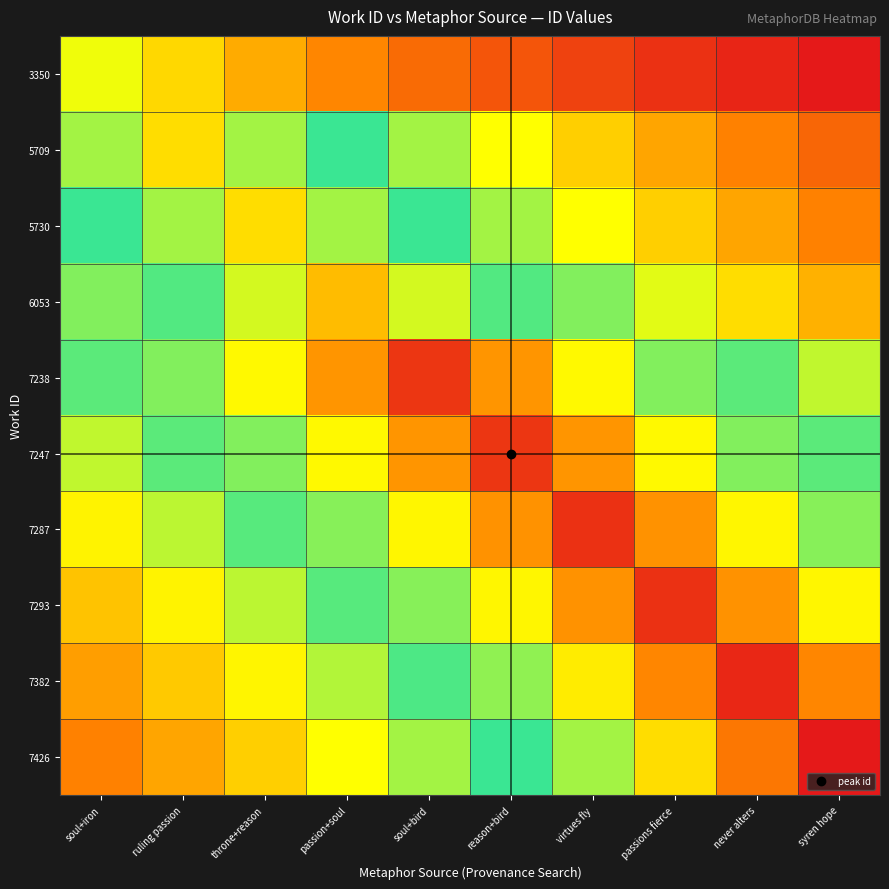

Reading left to right, transcribe all the data shown in this chart.

3350: soul+iron=8623.0	ruling passion=7421.9	throne+reason=6388.1	passion+soul=5498.3	soul+bird=4732.4	reason+bird=4073.2	virtues fly=3505.9	passions fierce=3017.5	never alters=2597.2	syren hope=2235.4
5709: soul+iron=13111.2	ruling passion=15233.0	throne+reason=13111.2	passion+soul=11284.9	soul+bird=9713.0	reason+bird=8360.0	virtues fly=7195.6	passions fierce=6193.3	never alters=5330.6	syren hope=4588.1
5730: soul+iron=11311.6	ruling passion=13142.2	throne+reason=15269.0	passion+soul=13142.2	soul+bird=11311.6	reason+bird=9735.9	virtues fly=8379.8	passions fierce=7212.6	never alters=6207.9	syren hope=5343.2
6053: soul+iron=10230.7	ruling passion=11886.4	throne+reason=13810.1	passion+soul=16045.0	soul+bird=13810.1	reason+bird=11886.4	virtues fly=10230.7	passions fierce=8805.7	never alters=7579.1	syren hope=6523.4
7238: soul+iron=10831.3	ruling passion=12584.2	throne+reason=14620.8	passion+soul=16986.9	soul+bird=19736.0	reason+bird=16986.9	virtues fly=14620.8	passions fierce=12584.2	never alters=10831.3	syren hope=9322.6
7247: soul+iron=9327.8	ruling passion=10837.4	throne+reason=12591.2	passion+soul=14628.9	soul+bird=16996.4	reason+bird=19747.0	virtues fly=16996.4	passions fierce=14628.9	never alters=12591.2	syren hope=10837.4
7287: soul+iron=8068.4	ruling passion=9374.1	throne+reason=10891.2	passion+soul=12653.7	soul+bird=14701.5	reason+bird=17080.7	virtues fly=19845.0	passions fierce=17080.7	never alters=14701.5	syren hope=12653.7
7293: soul+iron=6950.5	ruling passion=8075.3	throne+reason=9382.1	passion+soul=10900.5	soul+bird=12664.6	reason+bird=14714.1	virtues fly=17095.4	passions fierce=19862.0	never alters=17095.4	syren hope=14714.1
7382: soul+iron=6067.9	ruling passion=7049.8	throne+reason=8190.8	passion+soul=9516.3	soul+bird=11056.4	reason+bird=12845.7	virtues fly=14924.5	passions fierce=17339.8	never alters=20146.0	syren hope=17339.8
7426: soul+iron=5344.5	ruling passion=6209.4	throne+reason=7214.3	passion+soul=8381.8	soul+bird=9738.3	reason+bird=11314.3	virtues fly=13145.3	passions fierce=15272.7	never alters=17744.4	syren hope=20616.0